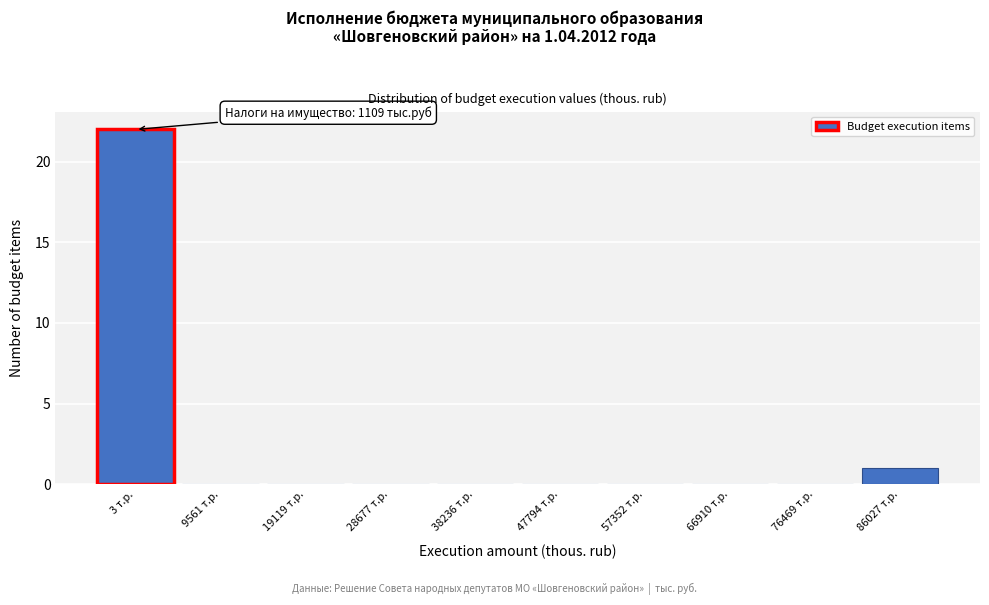

Reading right to left, transcribe all the data shown in this chart.

86027 т.р.=1	76469 т.р.=0	66910 т.р.=0	57352 т.р.=0	47794 т.р.=0	38236 т.р.=0	28677 т.р.=0	19119 т.р.=0	9561 т.р.=0	3 т.р.=22